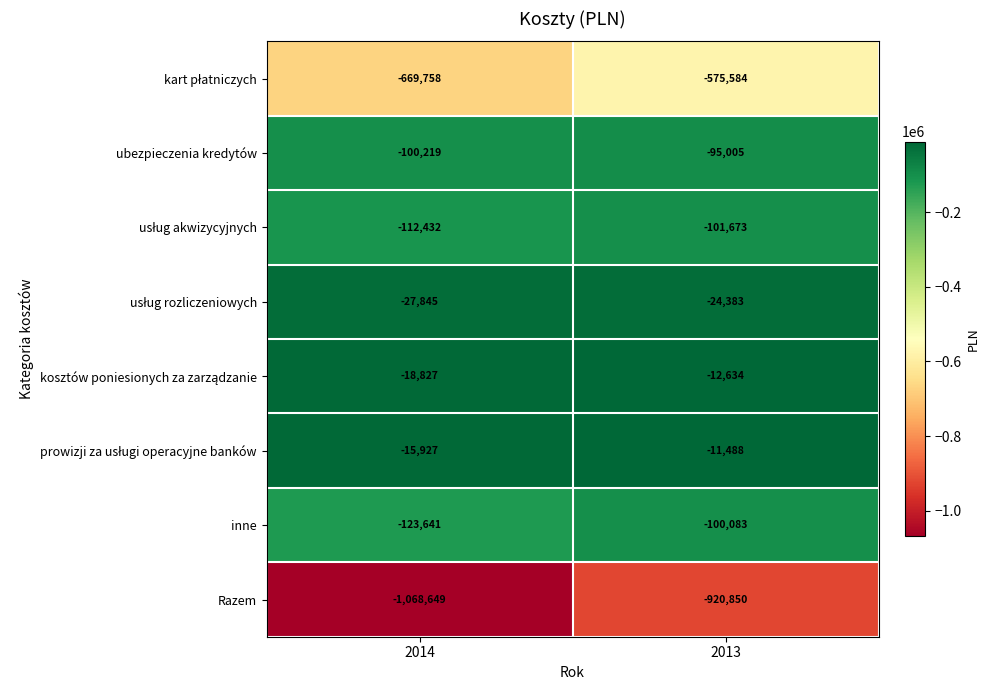

The value of ubezpieczenia kredytów at 2013 is -95005. True or false?

True